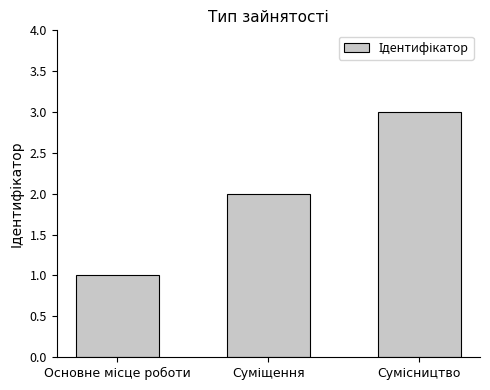

How many distinct data groups are displayed?

1